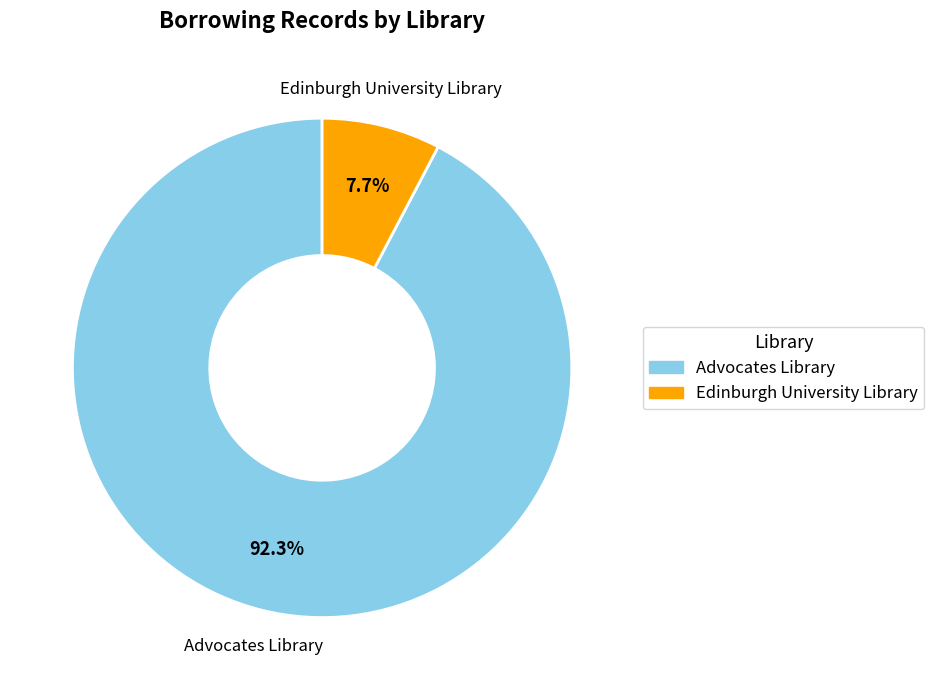

Does any single category account for the majority?

Yes